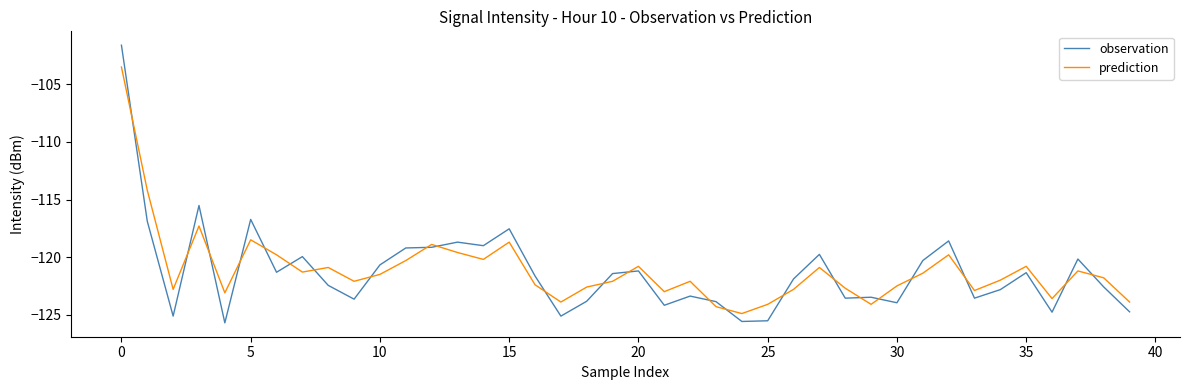

Rank the series by their maximum value, from highest to lowest.

observation, prediction